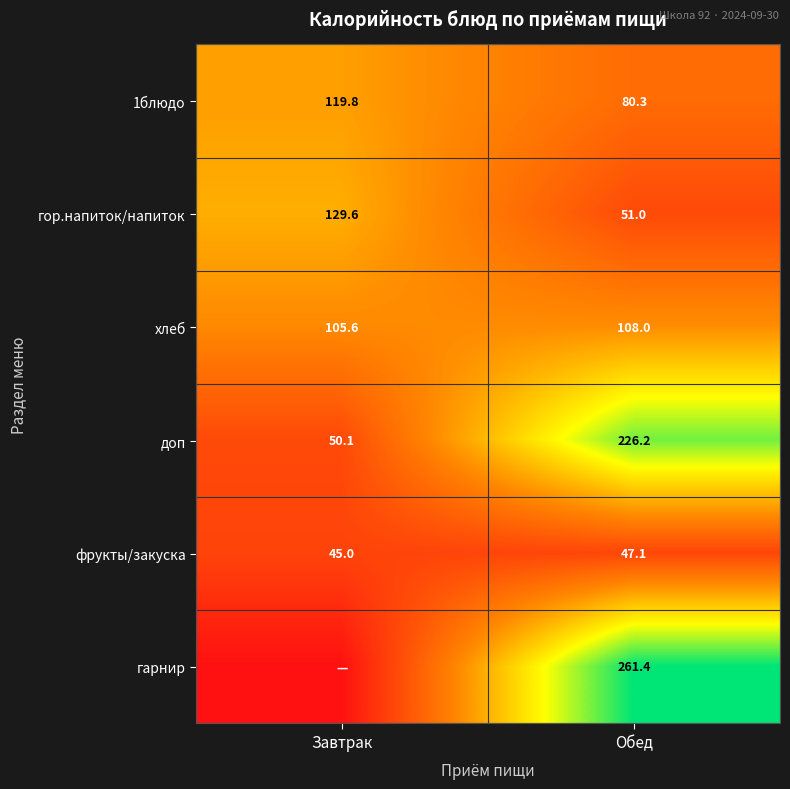

Which label corresponds to the smallest value in the chart?

Завтрак